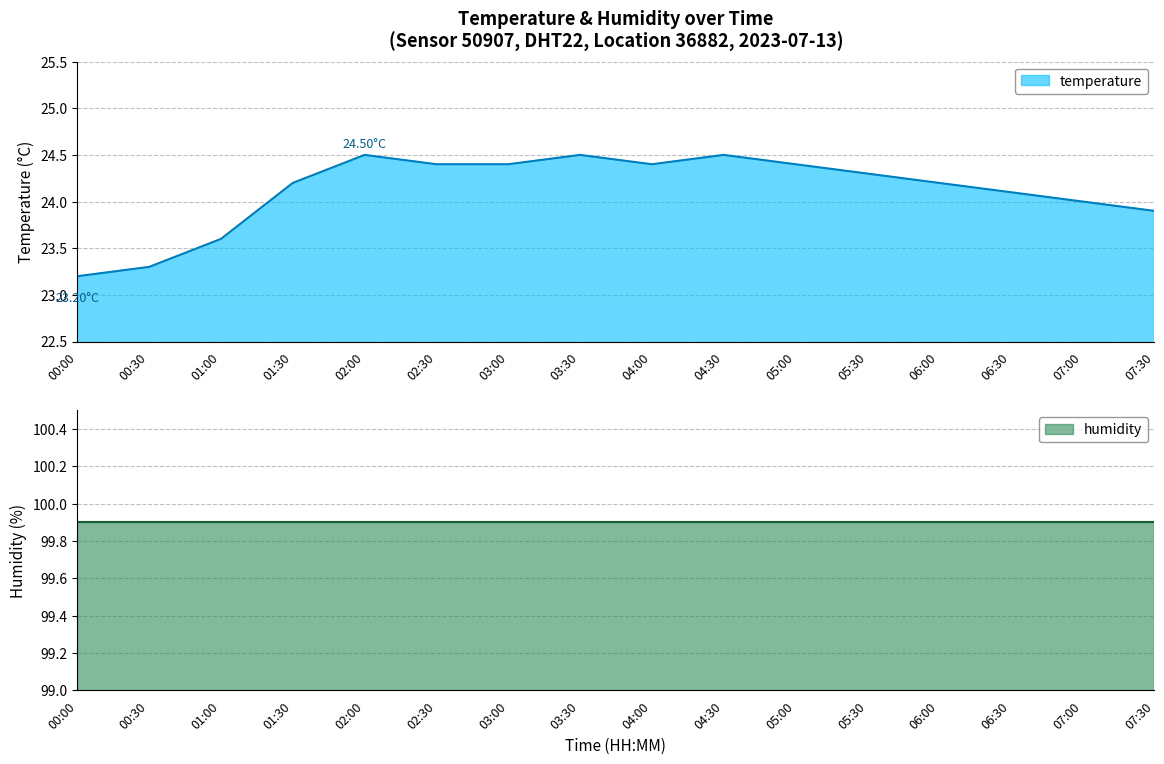

What is the value of the humidity point at the 5th from the left?

99.9